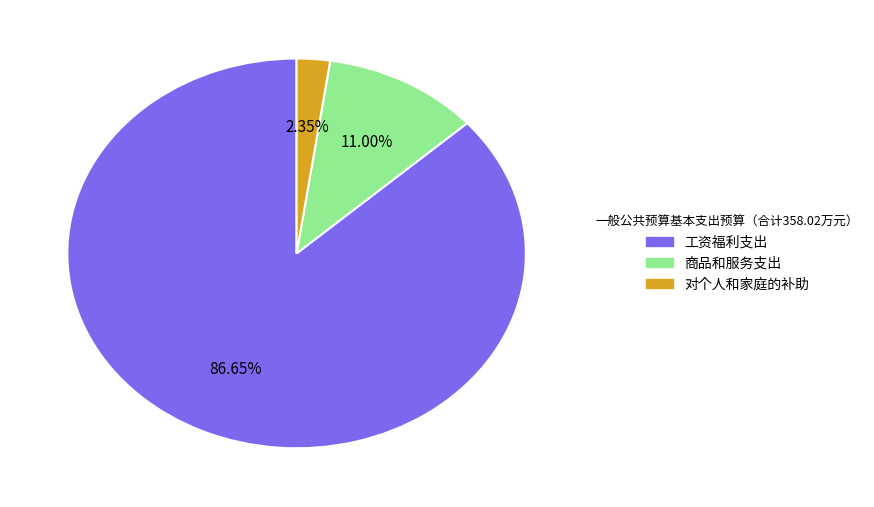

Do 工资福利支出 and 对个人和家庭的补助 together represent more than half of the pie?

Yes